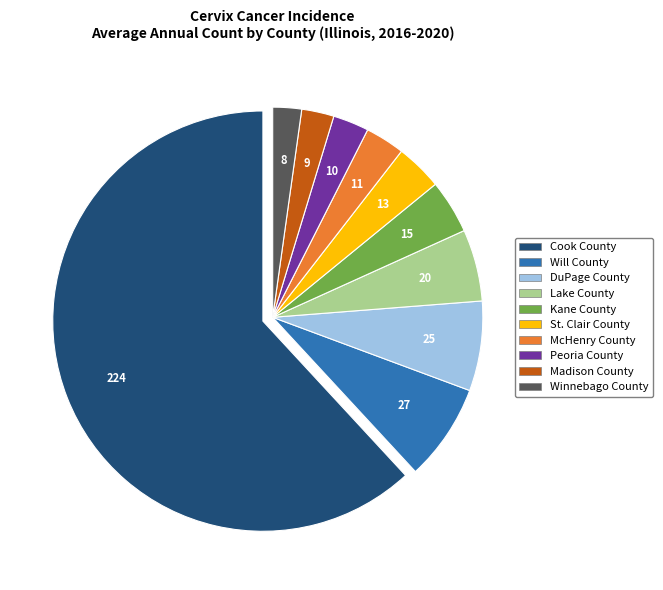

Which category has the biggest portion of the pie?

Cook County